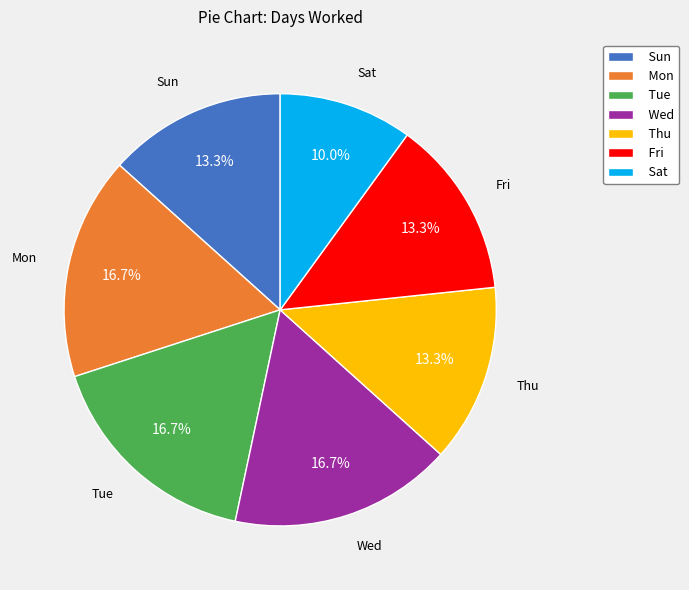

What is the smallest slice in the pie chart?

Sat